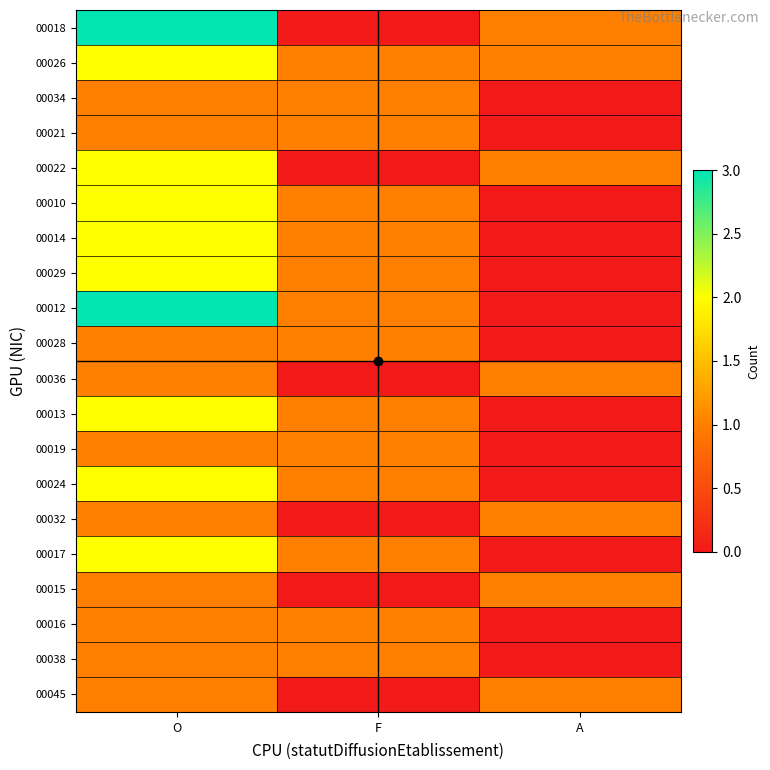

Count the number of categories in the chart.

3